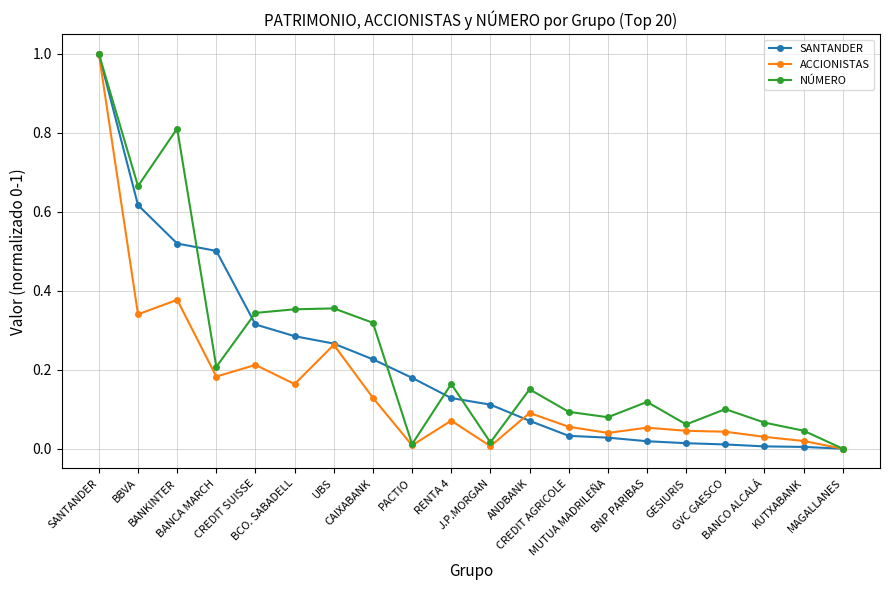

Which series changed the most between BBVA and GESIURIS?

NÚMERO